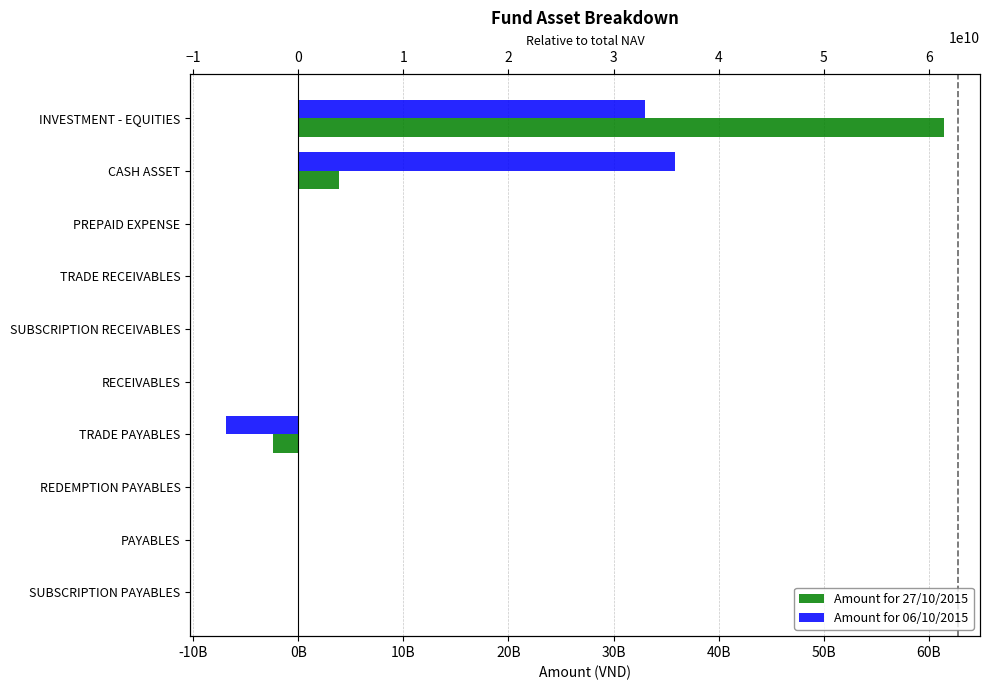

Which series has the largest range (max minus min)?

Amount for 27/10/2015